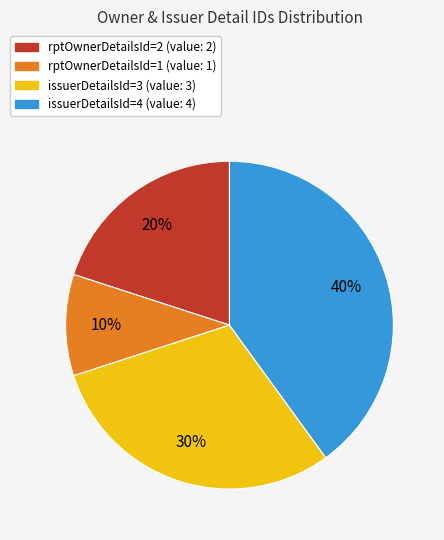

What percentage is the rptOwnerDetailsId=2 slice, to the nearest percent?

20%